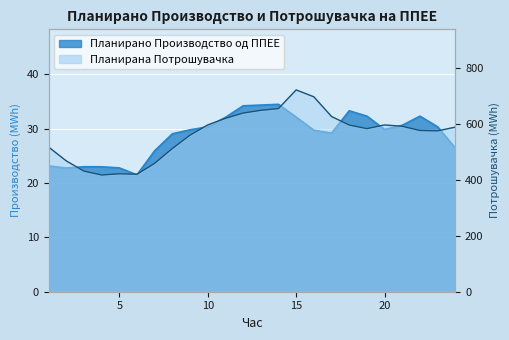

At which label does Планирана Потрошувачка first exceed 588?

10